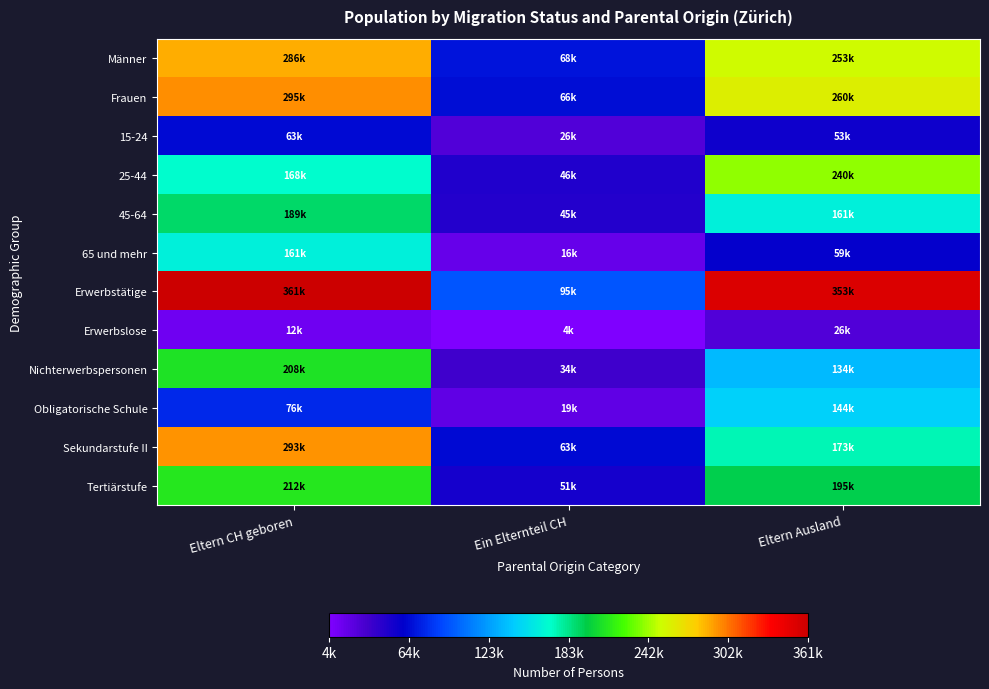

Reading left to right, what are all the values shown in this chart?

Männer: Eltern CH geboren=286094.6	Ein Elternteil CH=68061.6	Eltern Ausland=253279.8
Frauen: Eltern CH geboren=295143.1	Ein Elternteil CH=65523.5	Eltern Ausland=259663.4
15-24: Eltern CH geboren=63375.1	Ein Elternteil CH=26252.8	Eltern Ausland=53290.1
25-44: Eltern CH geboren=167974.2	Ein Elternteil CH=46246.6	Eltern Ausland=239517.9
45-64: Eltern CH geboren=189248.7	Ein Elternteil CH=45250.9	Eltern Ausland=161480.1
65 und mehr: Eltern CH geboren=160639.8	Ein Elternteil CH=15834.7	Eltern Ausland=58654.9
Erwerbstätige: Eltern CH geboren=361296.7	Ein Elternteil CH=95035.8	Eltern Ausland=352639.5
Erwerbslose: Eltern CH geboren=11689.0	Ein Elternteil CH=4424.8	Eltern Ausland=25949.2
Nichterwerbspersonen: Eltern CH geboren=208252.1	Ein Elternteil CH=34124.5	Eltern Ausland=134354.4
Obligatorische Schule: Eltern CH geboren=75723.6	Ein Elternteil CH=19300.1	Eltern Ausland=144188.7
Sekundarstufe II: Eltern CH geboren=293415.0	Ein Elternteil CH=63164.3	Eltern Ausland=173439.2
Tertiärstufe: Eltern CH geboren=212099.2	Ein Elternteil CH=51120.8	Eltern Ausland=195315.2